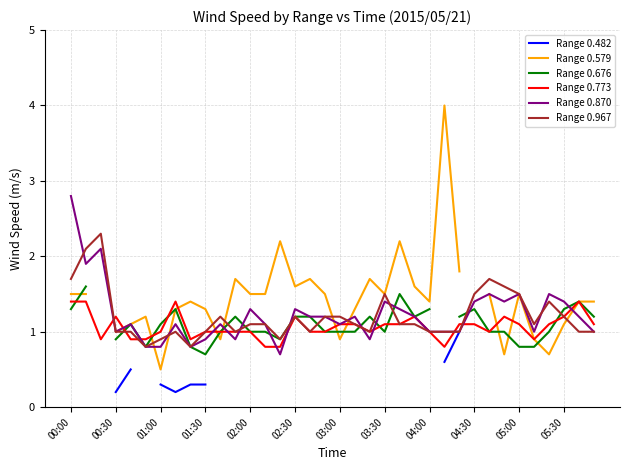

How many intersections are there between Range 0.579 and Range 0.870?

7